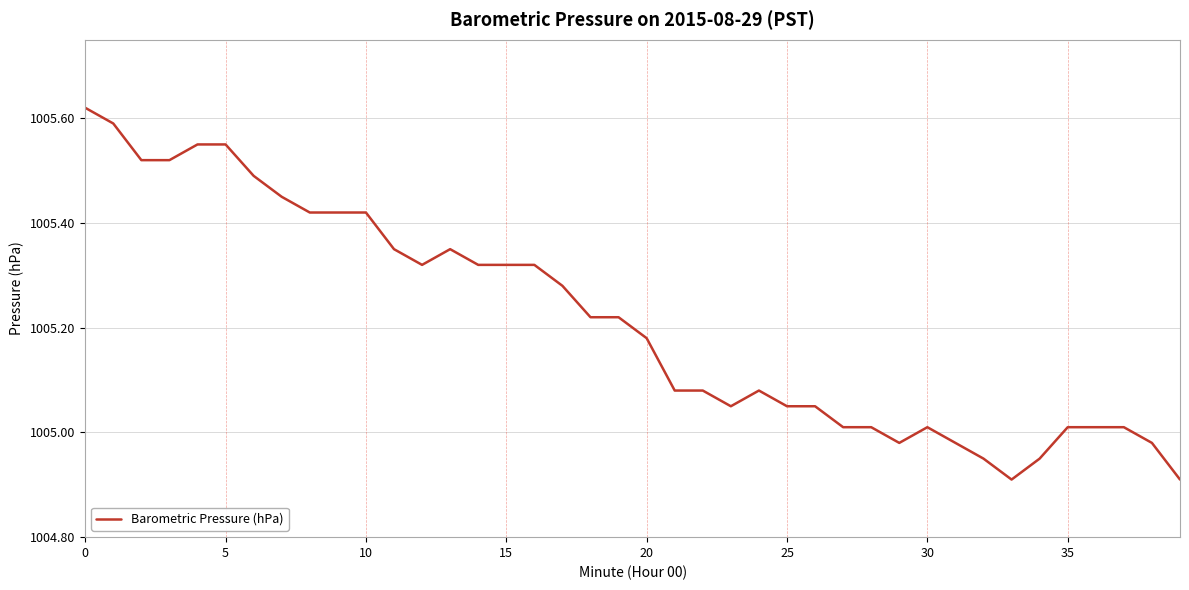

What is the sum of all values?

40208.5